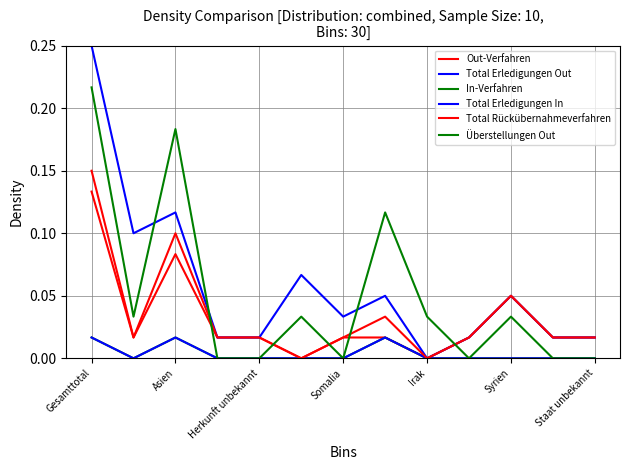

Is this an area chart (filled region under the line)?

No